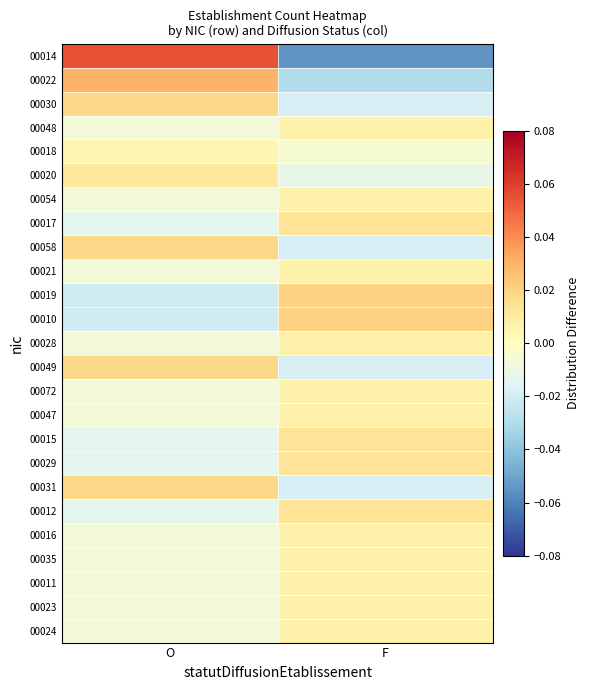

Which series changed the most between O and F?

00014